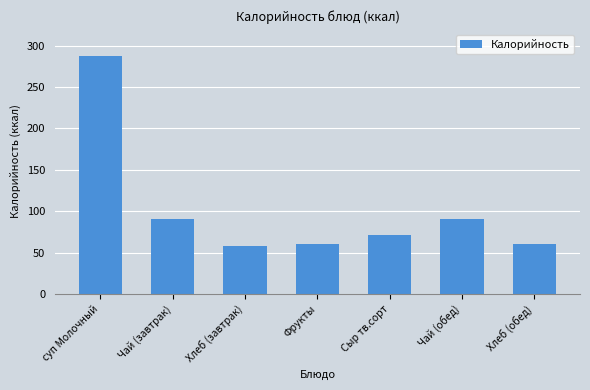

What position from the right is Сыр тв.сорт?

3